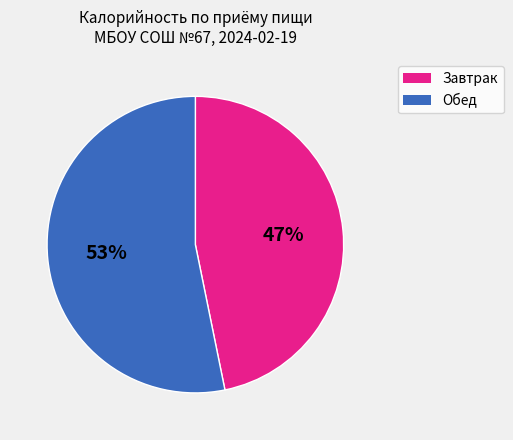

Is there a majority slice in this chart?

Yes